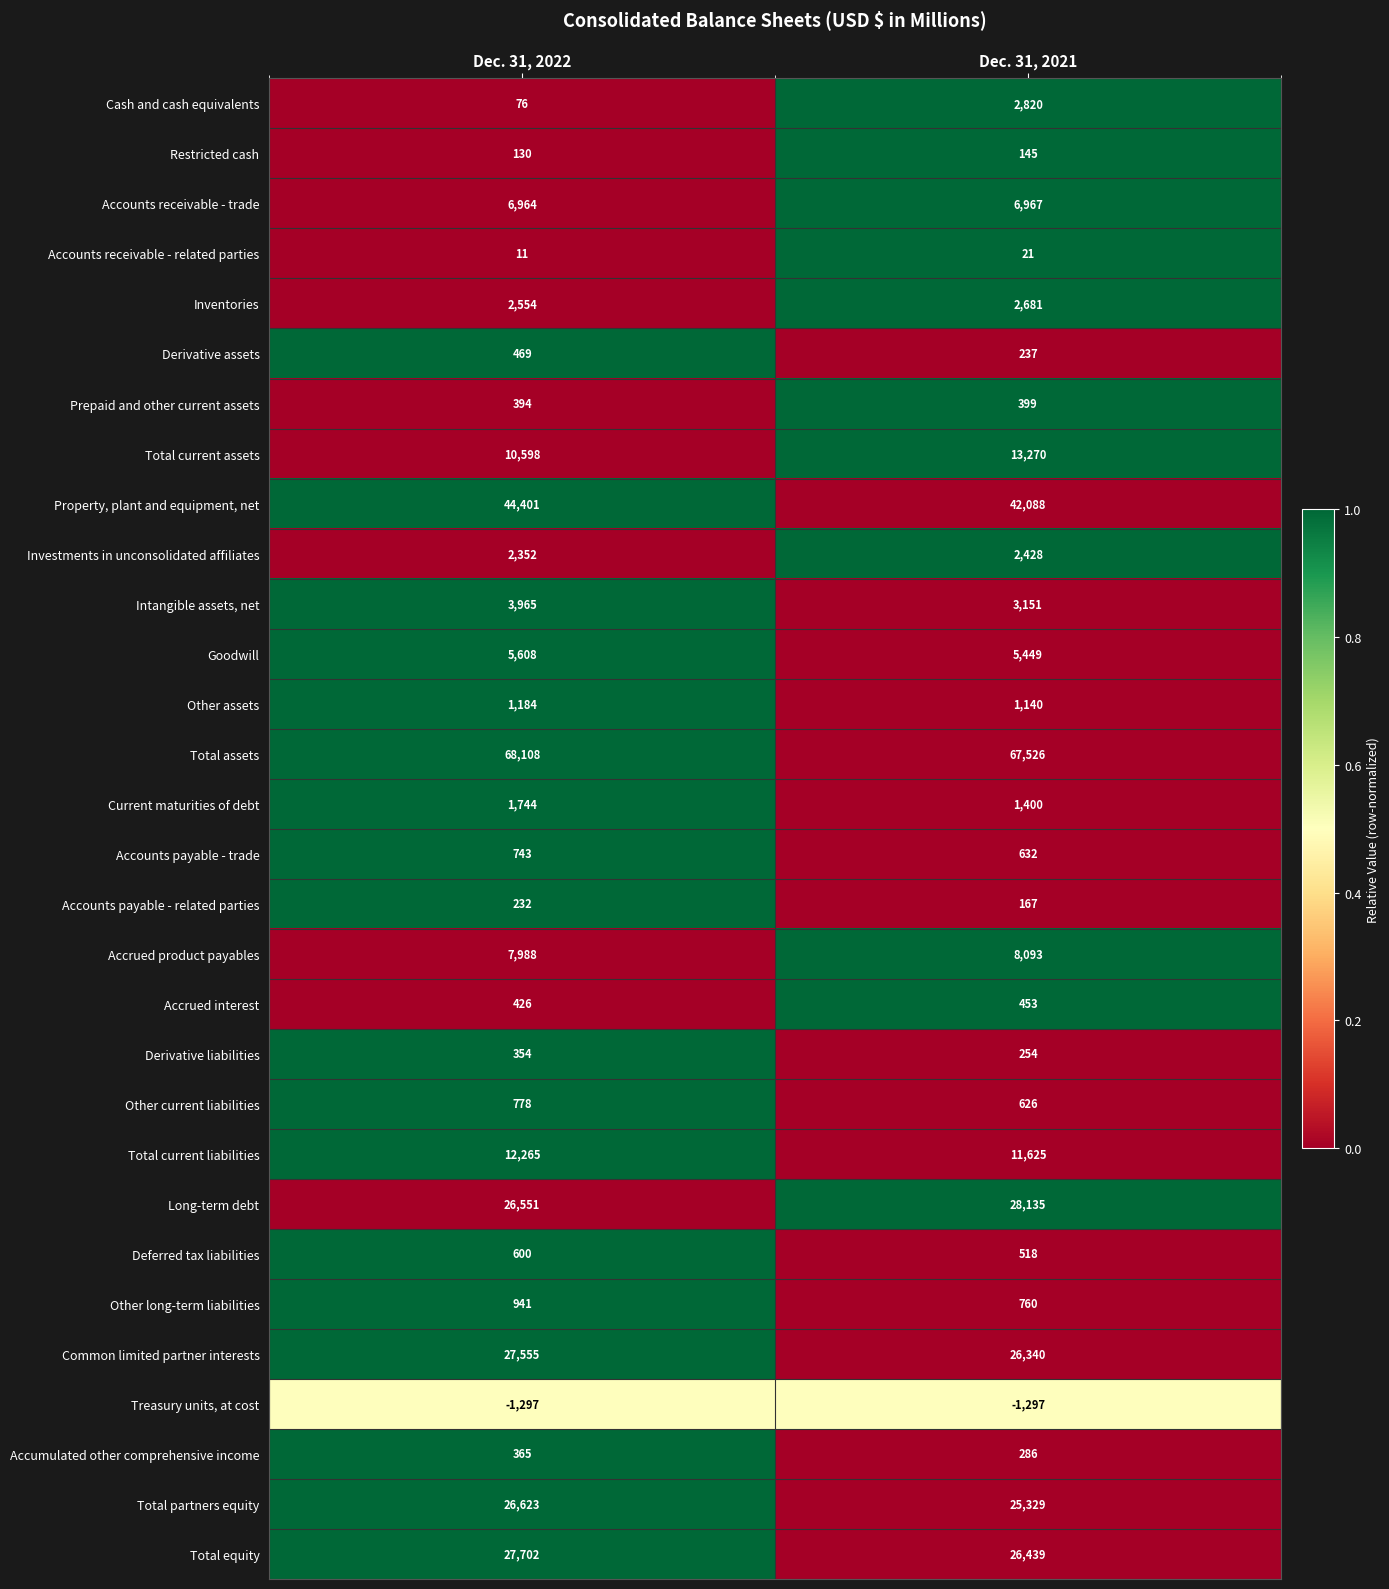

What is the sum of all Goodwill values?

11057